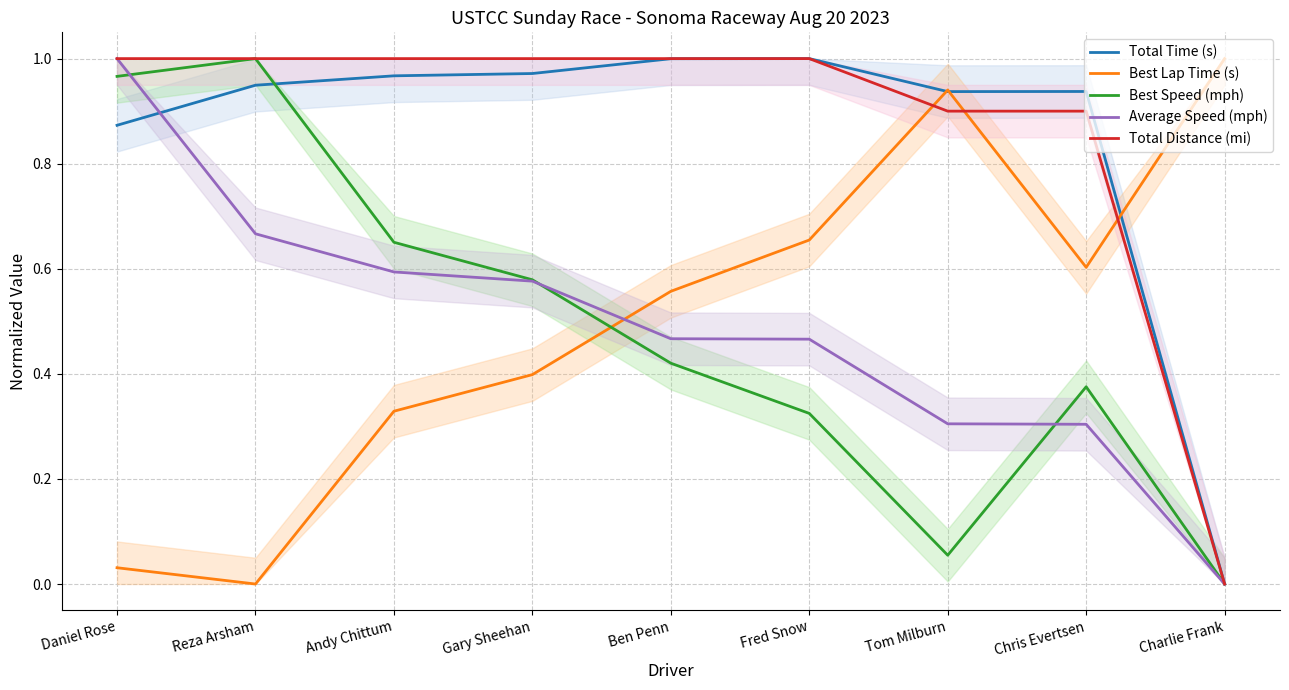

What is the difference between the maximum and minimum values in the Best Lap Time (s) series?

1.0